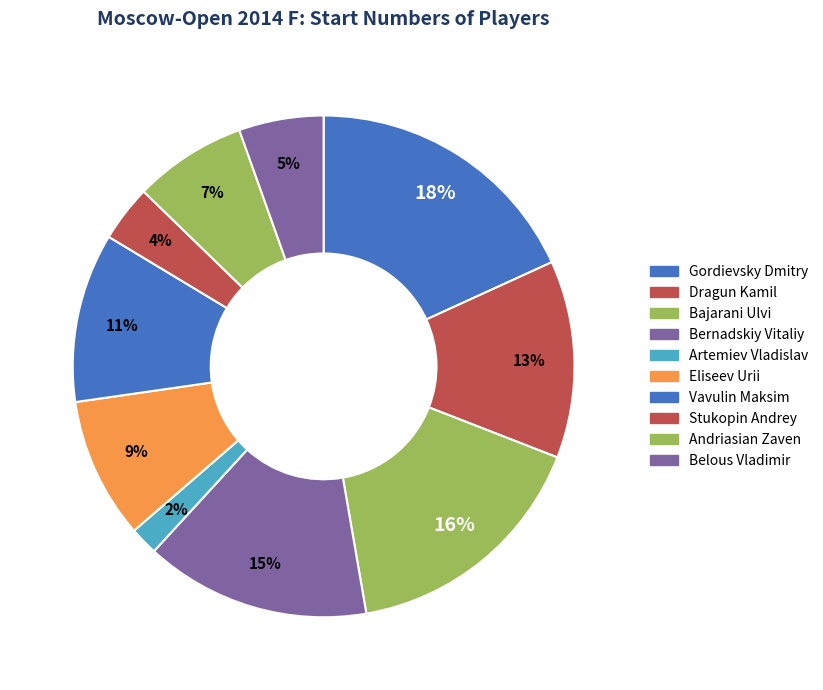

What percentage do Andriasian Zaven and Bajarani Ulvi together represent?

23.6%